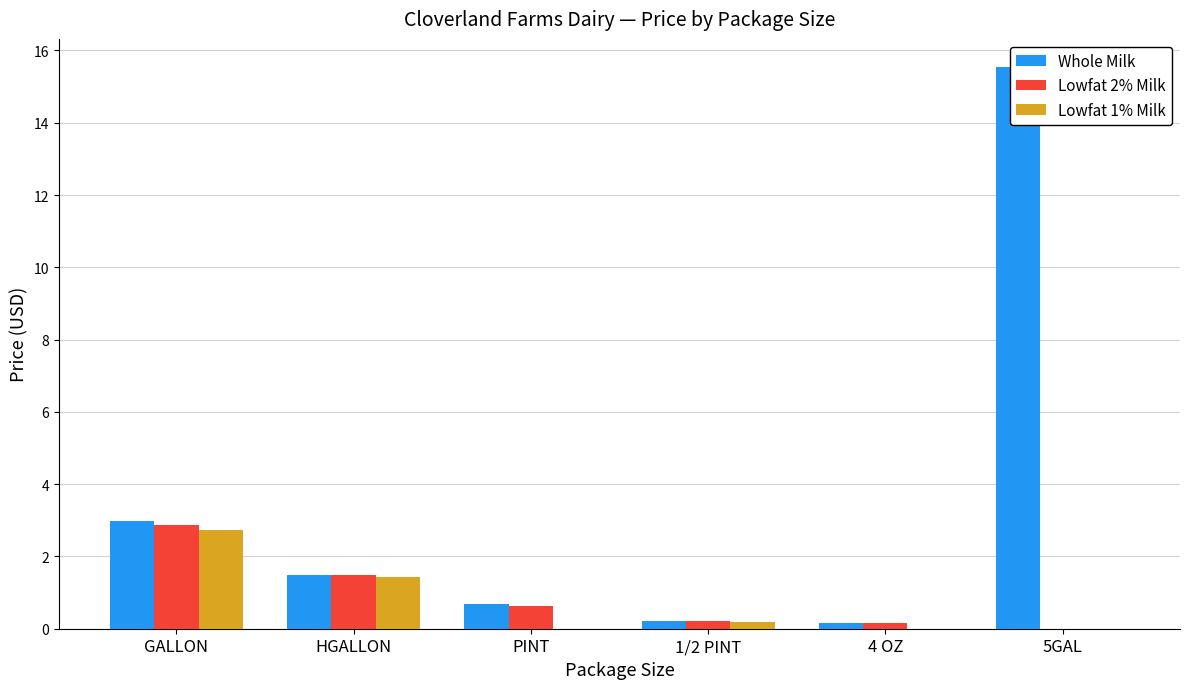

What is the label of the 4th bar from the right?

PINT